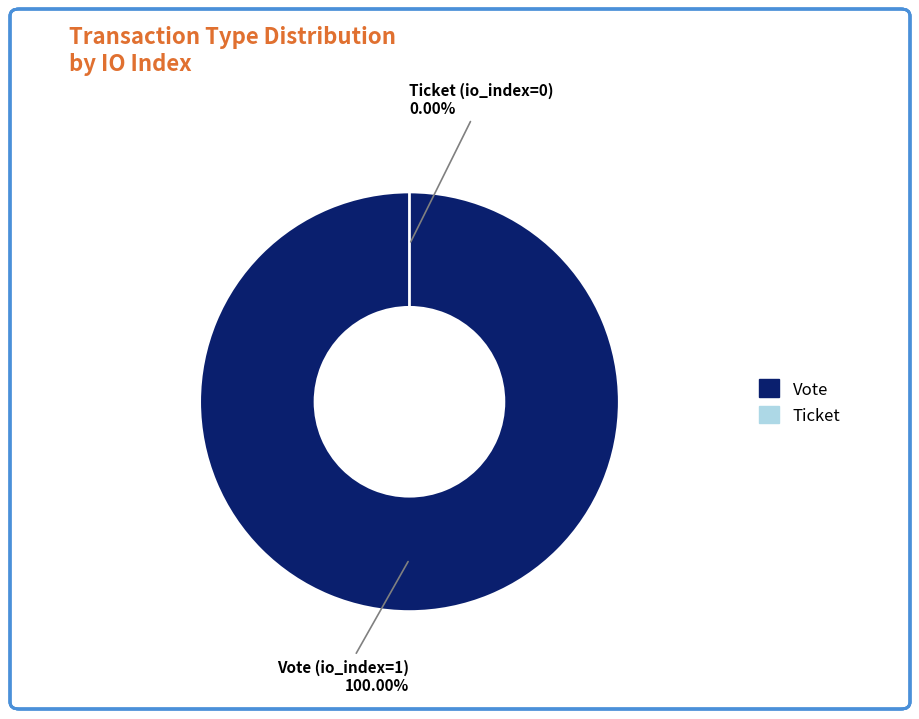

Is it true that Ticket (io_index=0) is 0% of the pie?

True